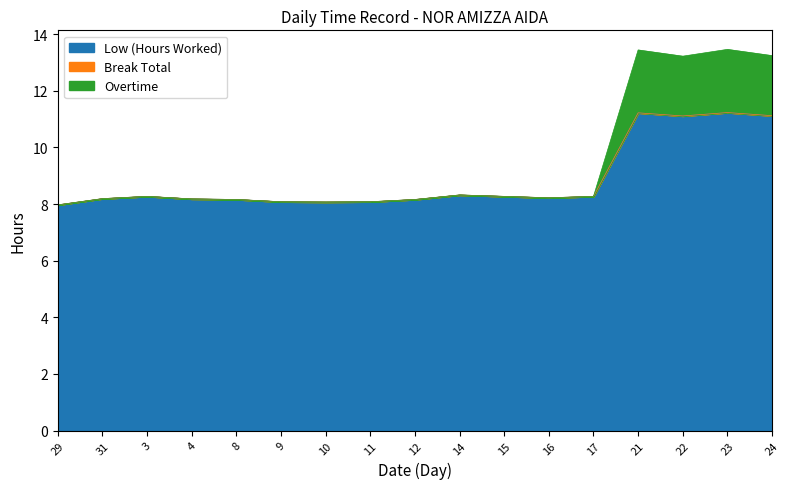

What position from the left is 31?

2